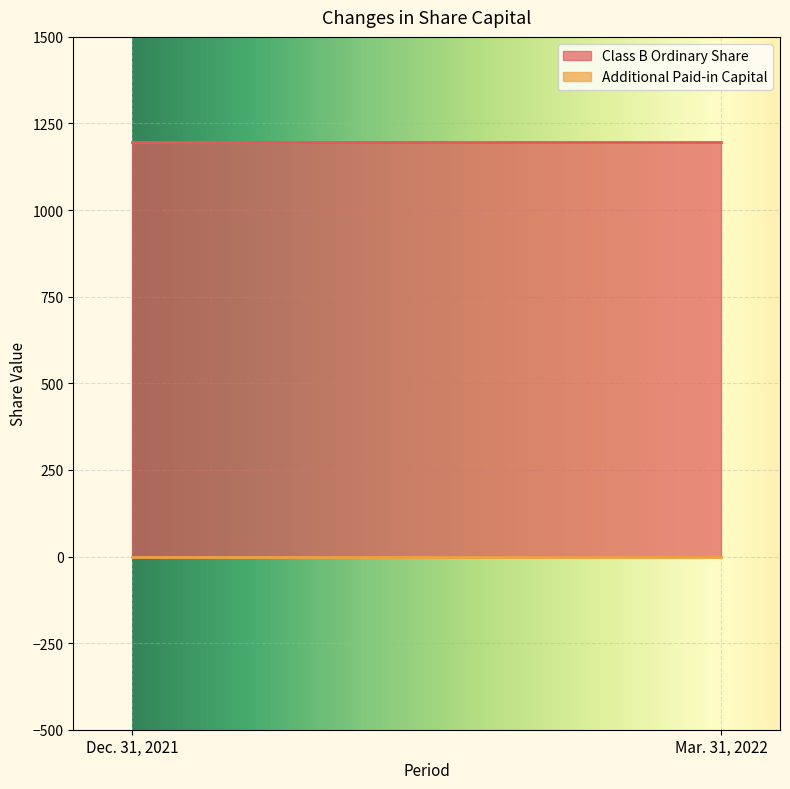

At which category does the chart reach its minimum across all series?

Dec. 31, 2021